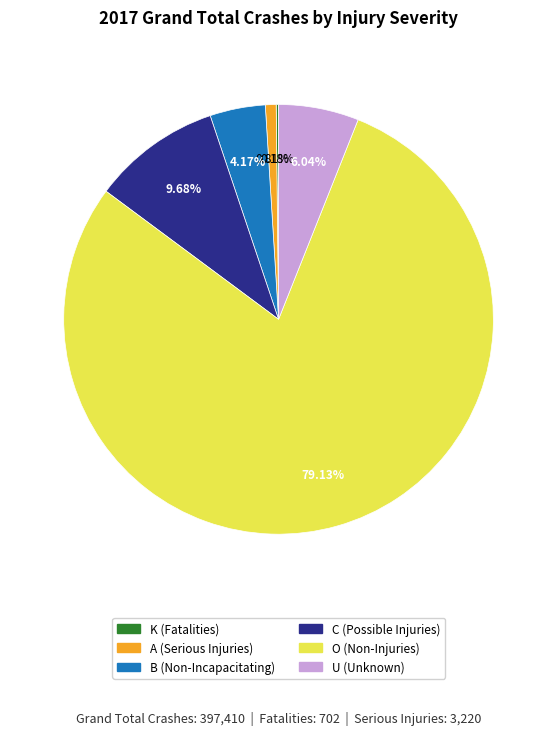

To the nearest percent, what percentage of the pie is B (Non-Incapacitating)?

4%